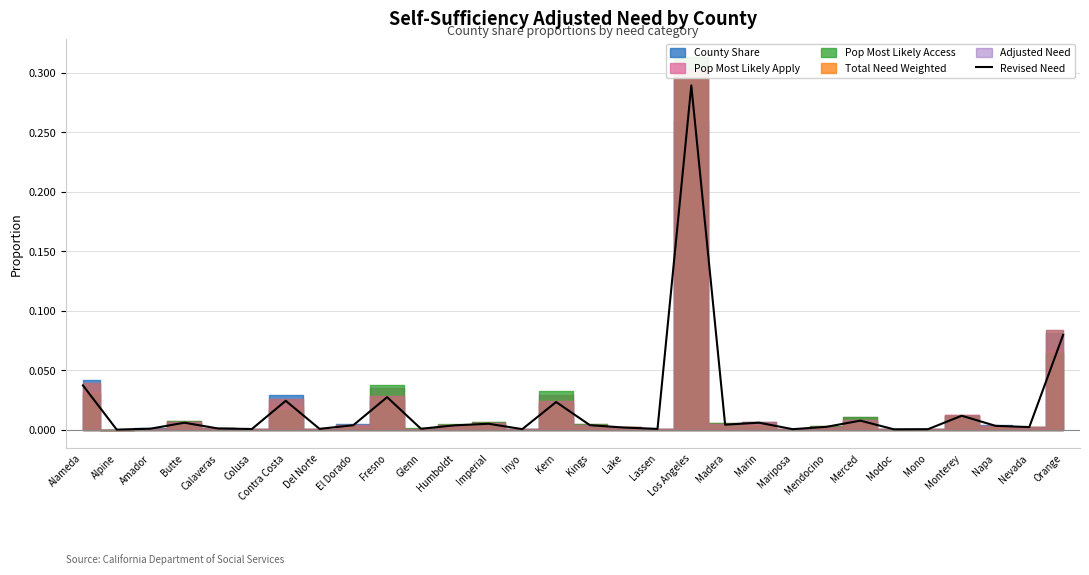

What is the change in value from Alpine to Los Angeles?

+0.3